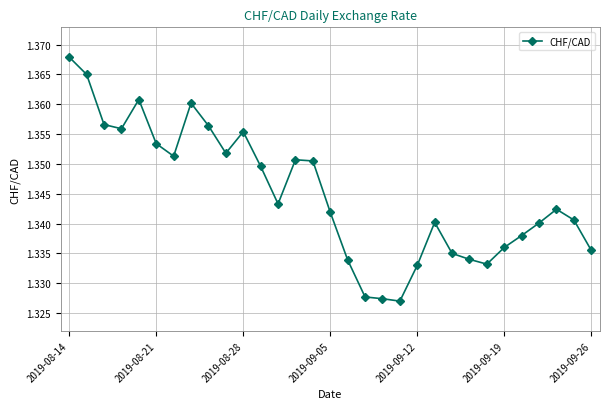

What is the sum of all values?

41.7